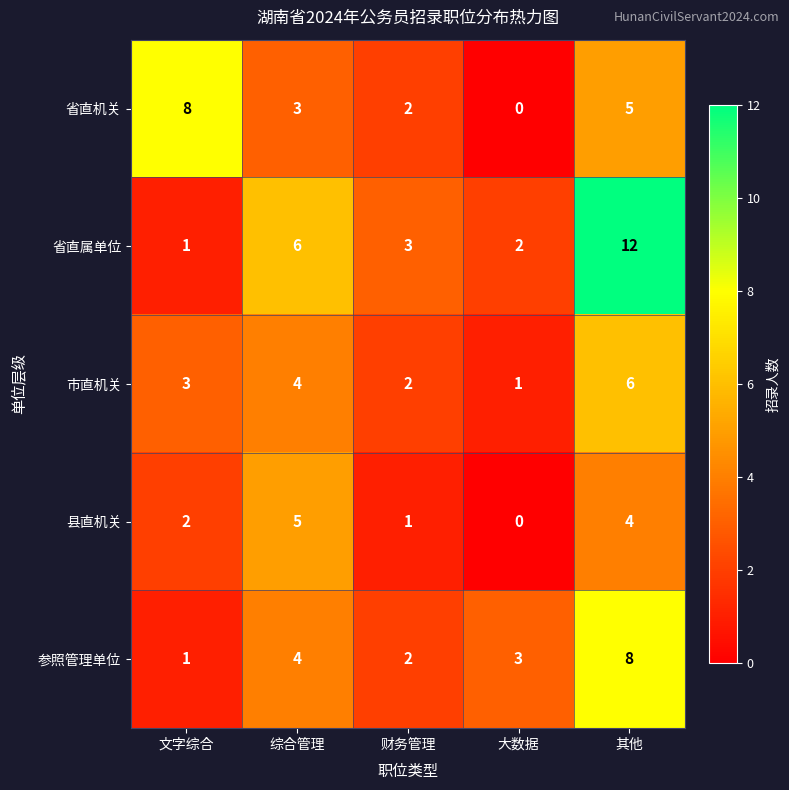

Is it true that 省直机关 equals -5 at 大数据?

False